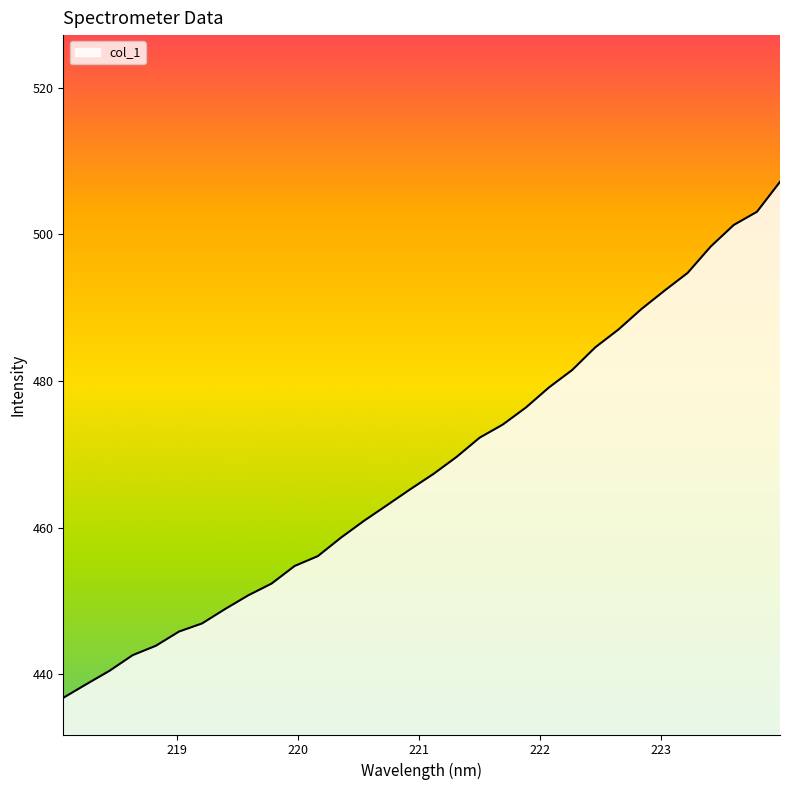

How many lines are shown in the chart?

1